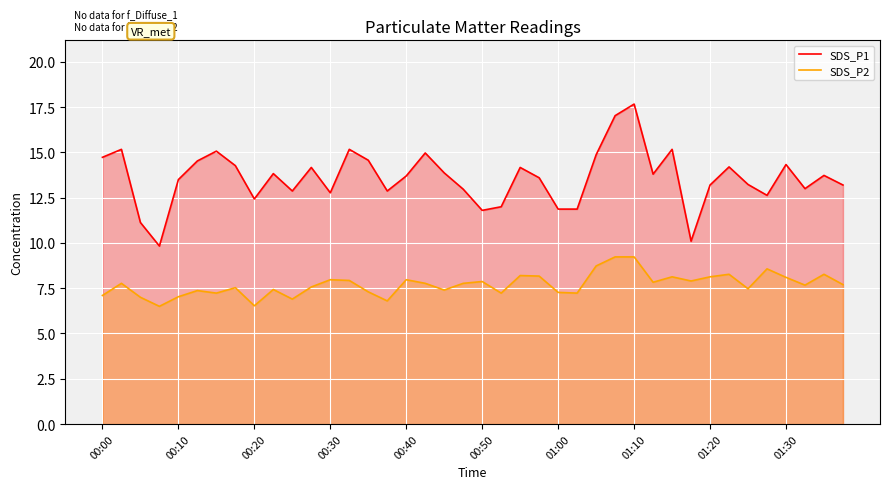

List the series in order of their peak value, lowest first.

SDS_P2, SDS_P1